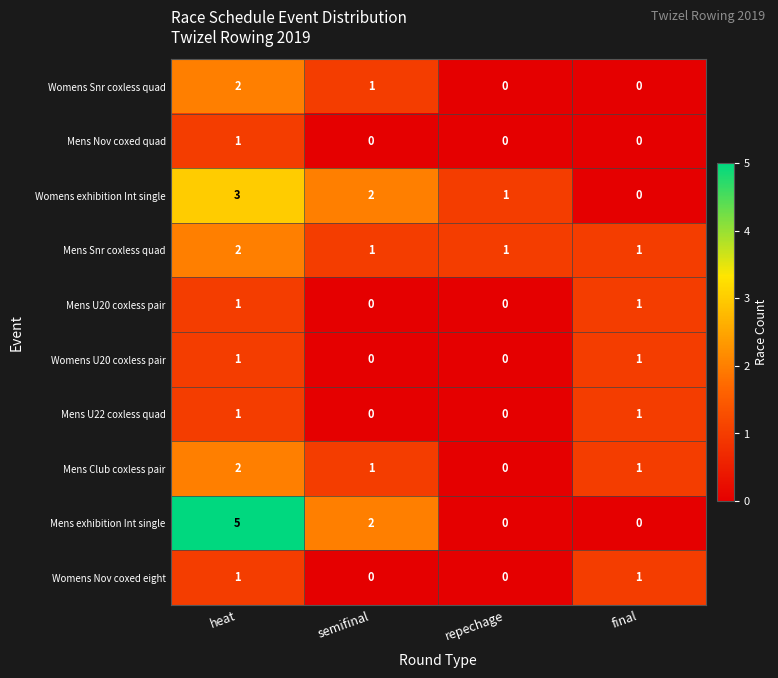

Count the Mens Snr coxless quad values in the range 1 to 2.

4